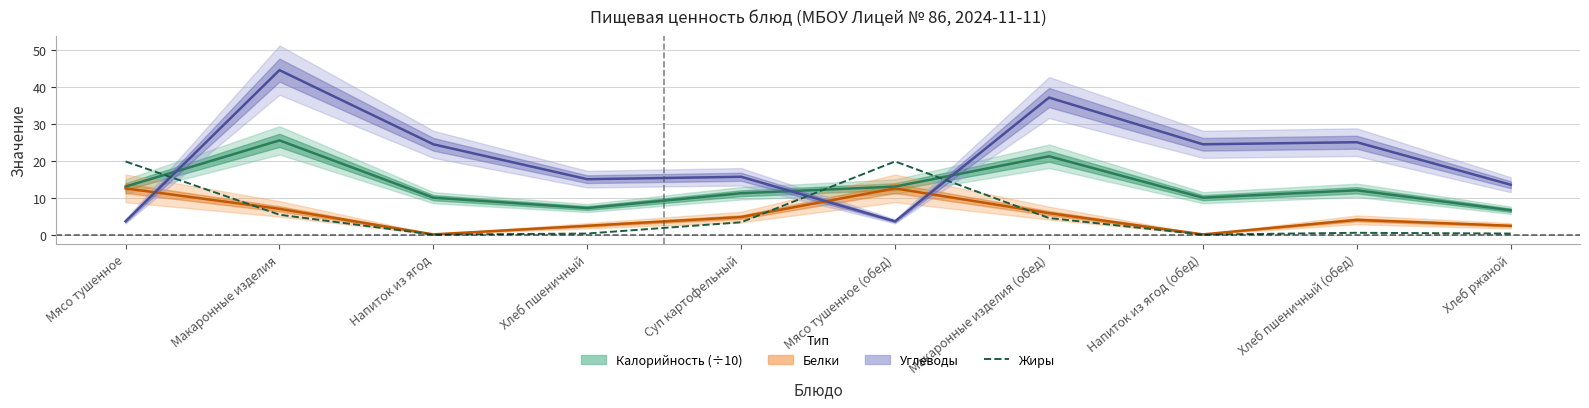

How many interior local valleys does the Белки series have?

2